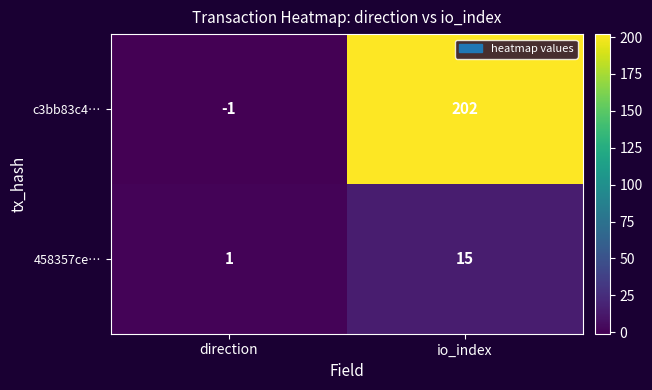

At which label is c3bb83c4… closest to 100?

direction